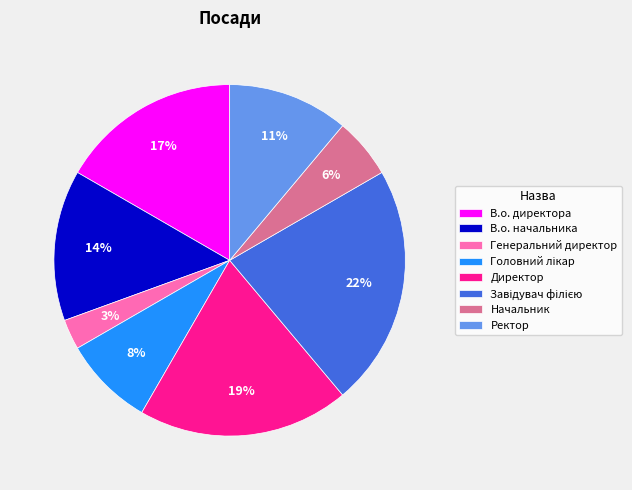

Between Директор and Начальник, which is larger?

Директор